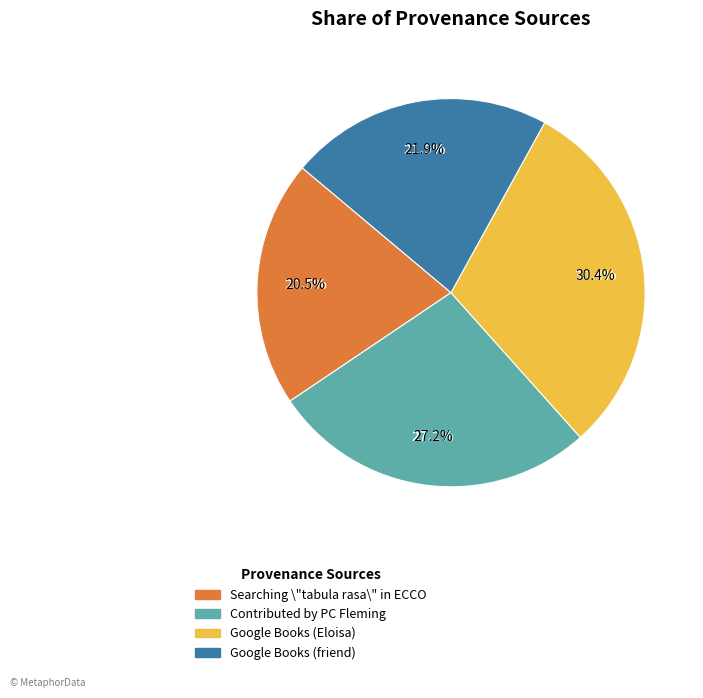

True or false: Google Books (friend) accounts for 22% of the total.

True